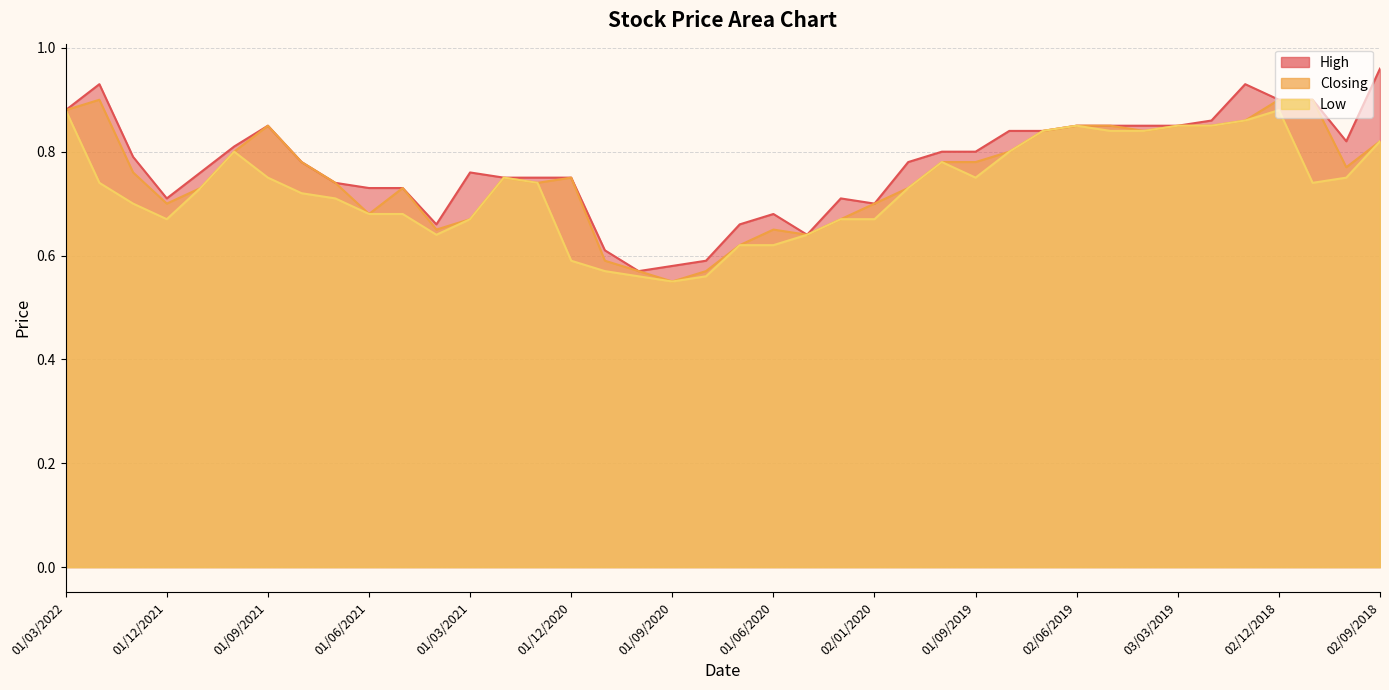

Does the chart have visible grid lines?

Yes